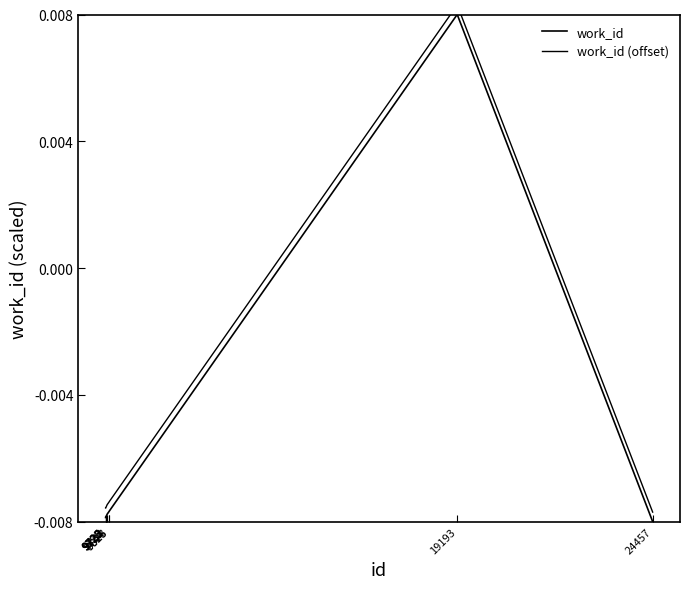

At which label does work_id first exceed 0?

19193